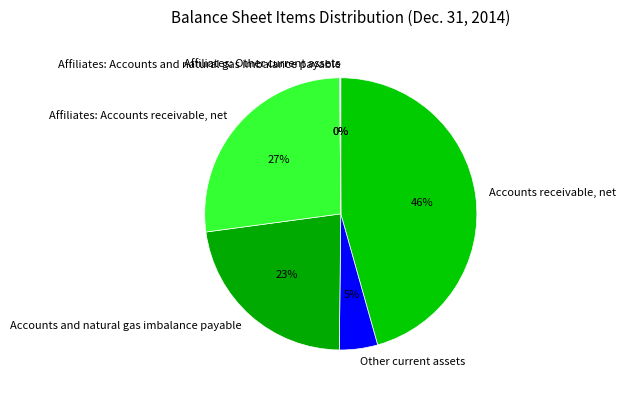

Is the sum of Affiliates: Accounts receivable, net and Accounts receivable, net greater than half?

Yes